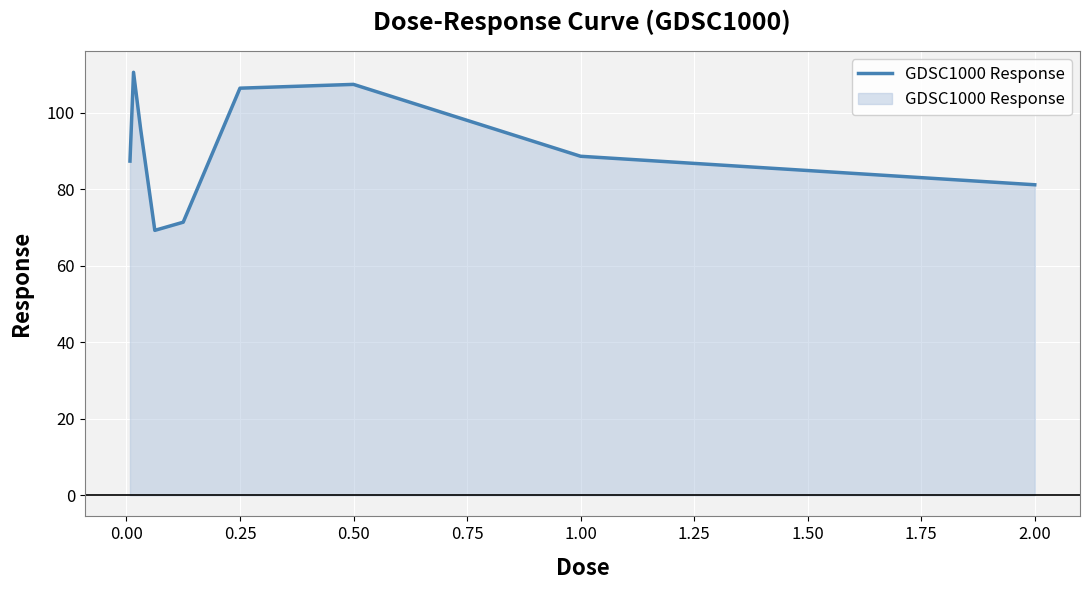

What is the greatest value displayed?

110.5